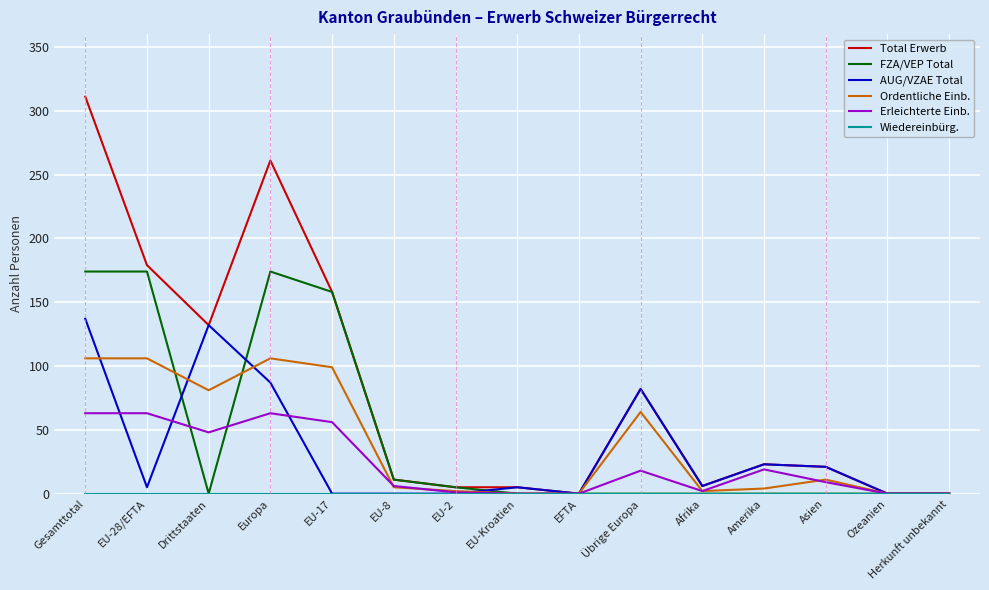

Where is FZA/VEP Total nearest to the value 87?

EU-17